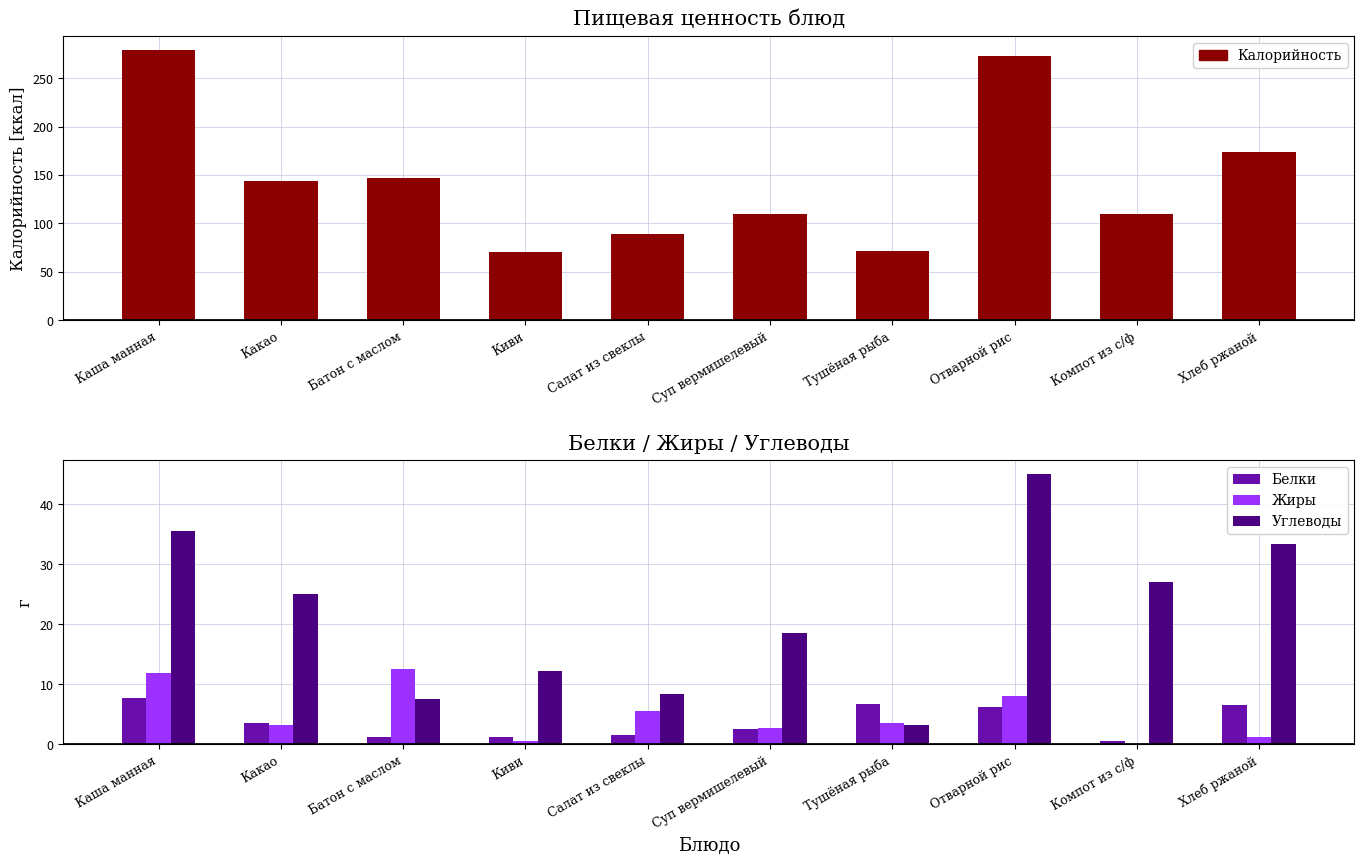

The Жиры series shows 12.5 at Батон с маслом. True or false?

True